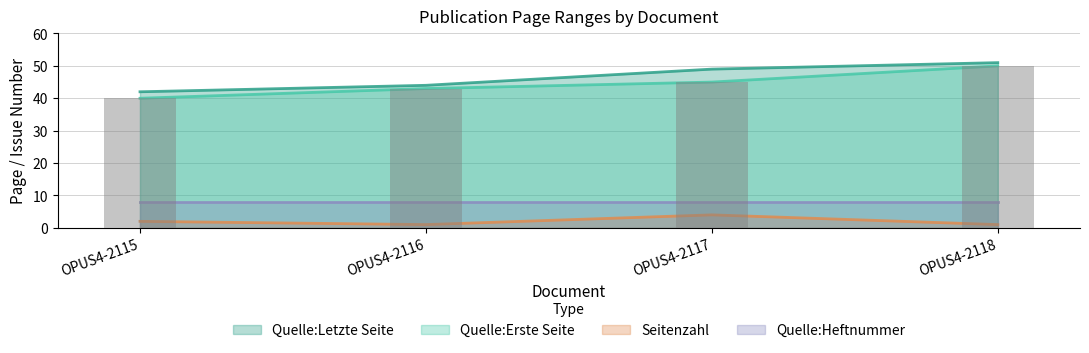

How many data points does each series have?

4